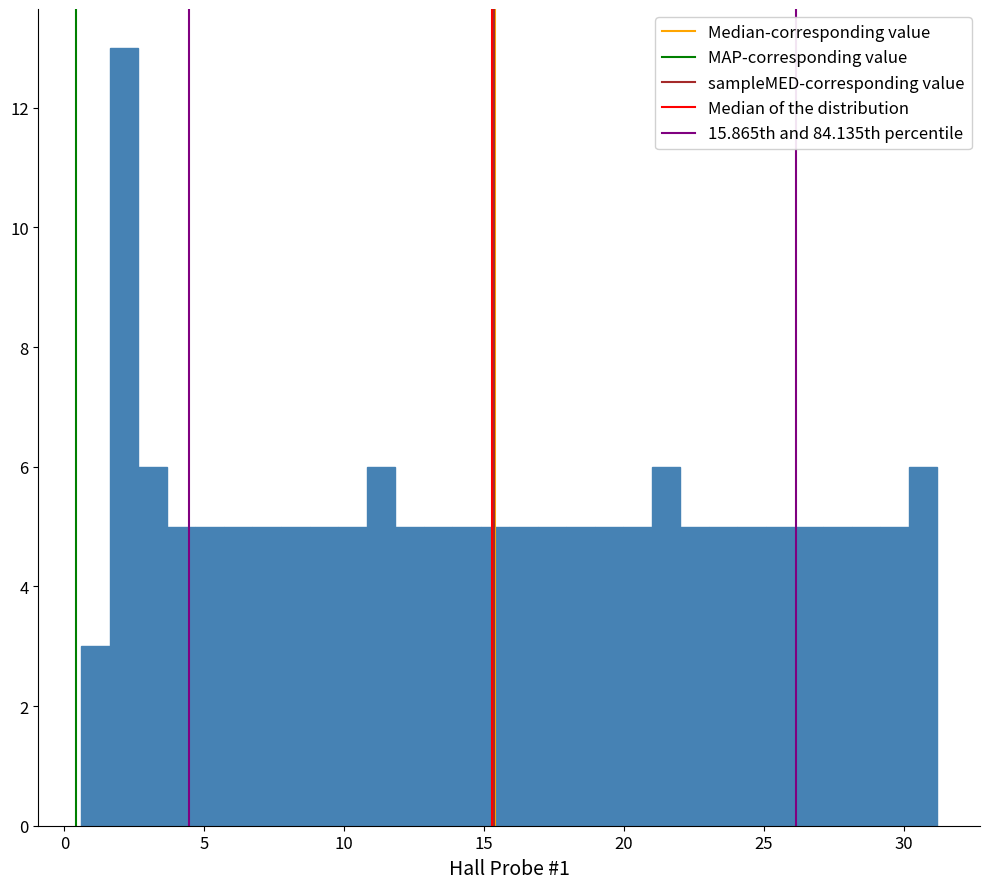

Around what value on the x-axis is the tallest bar? Give the approximate position of its centre, as read against the axis.

2.0